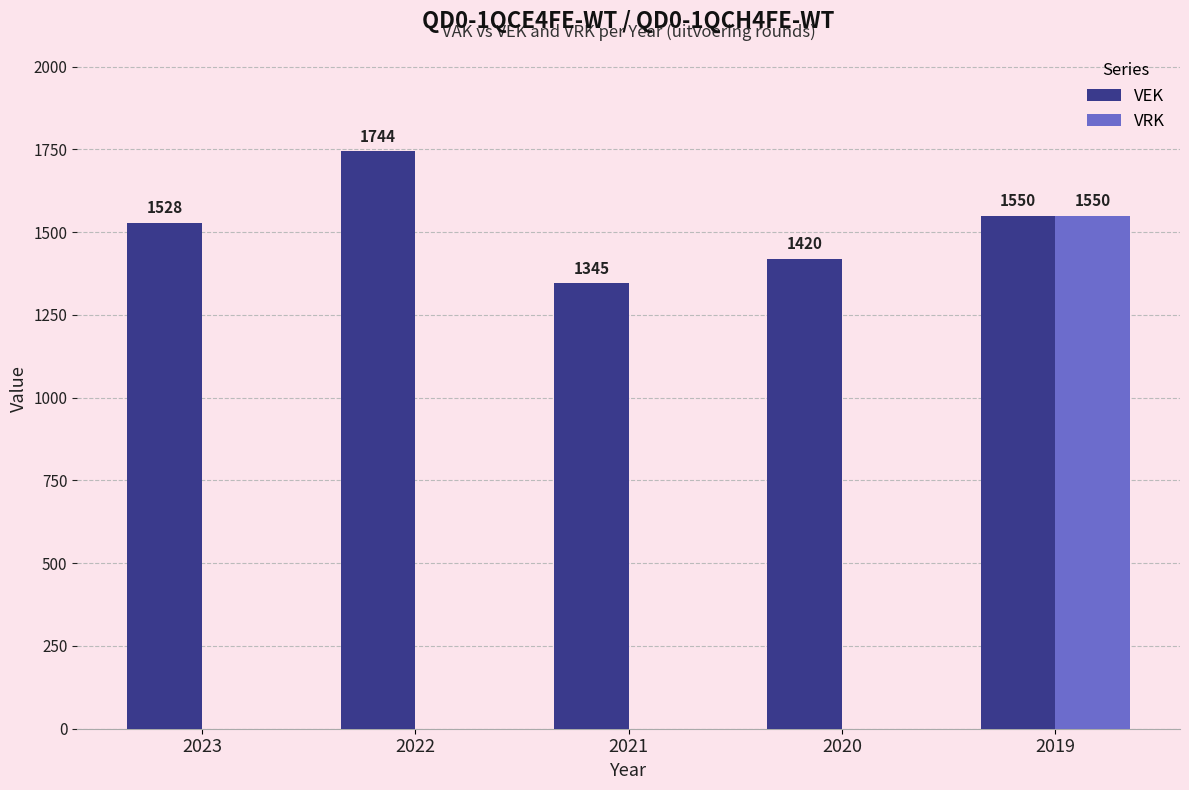

Which category has the highest value across all series?

2022